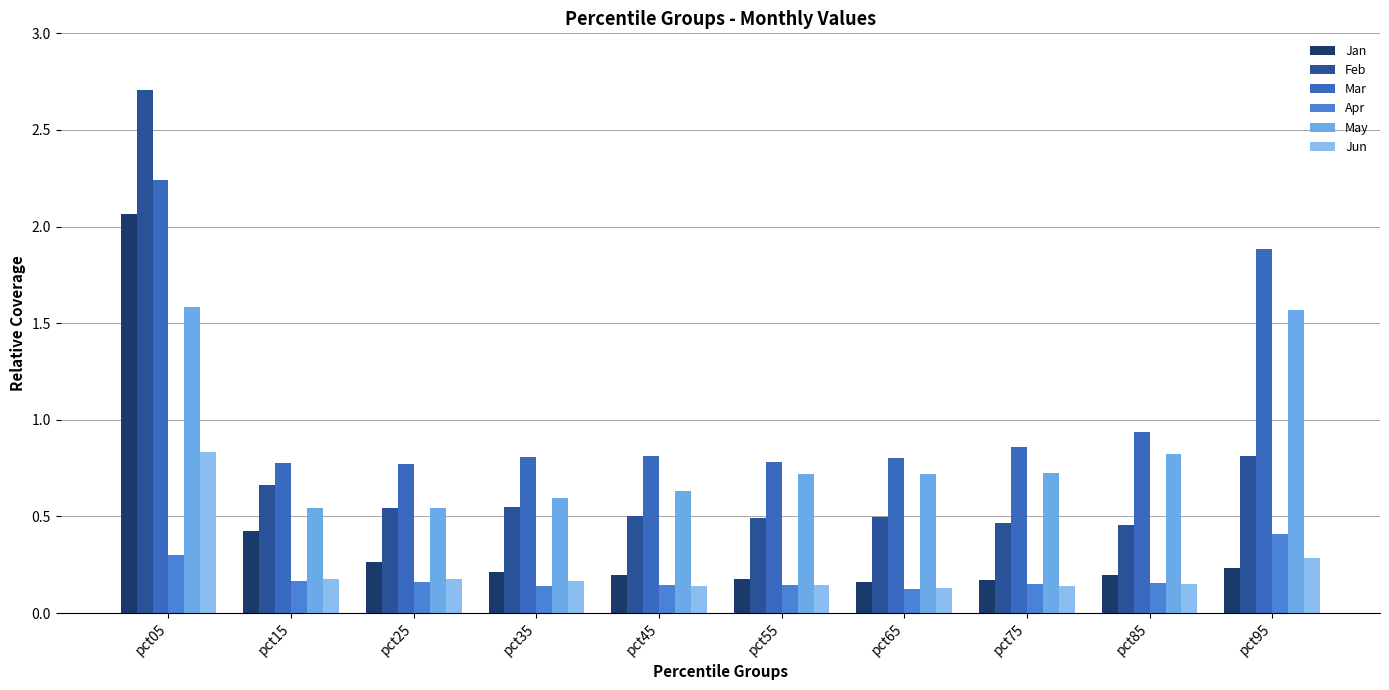

Are the bars grouped side by side (vs. stacked)?

Yes